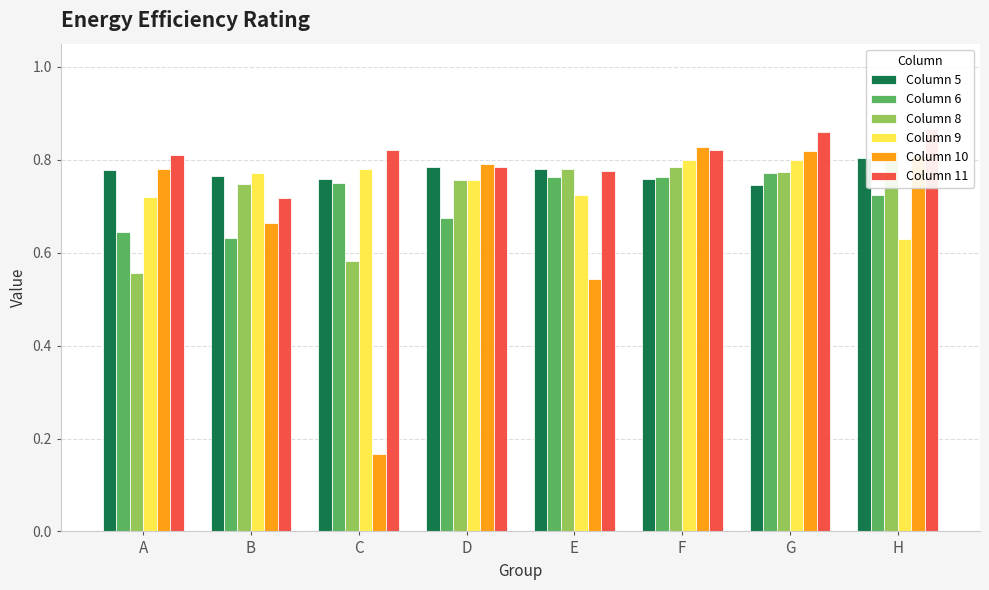

Read the Column 10 value at E.

0.5